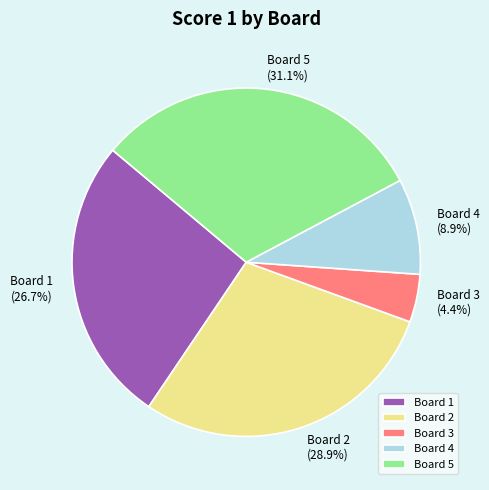

What percentage do Board 4 and Board 3 together represent?

13.3%